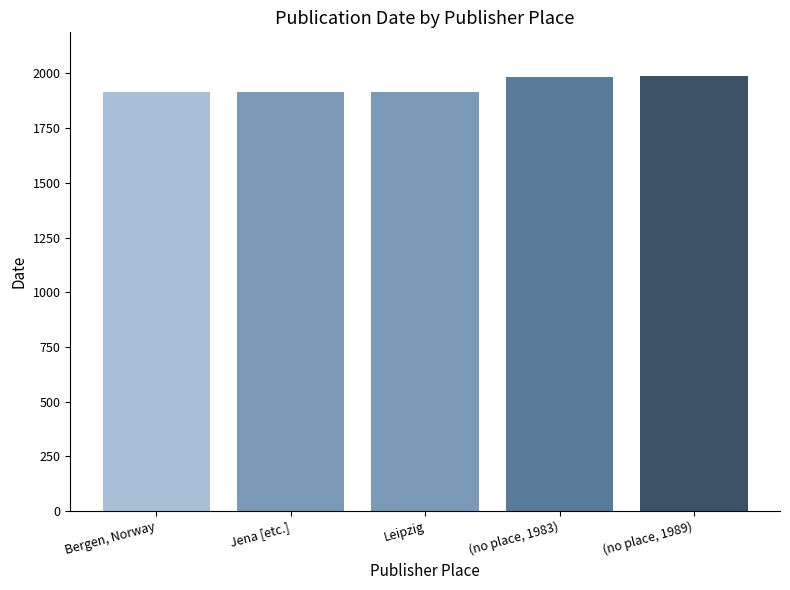

What is the difference between the maximum and minimum values?

75